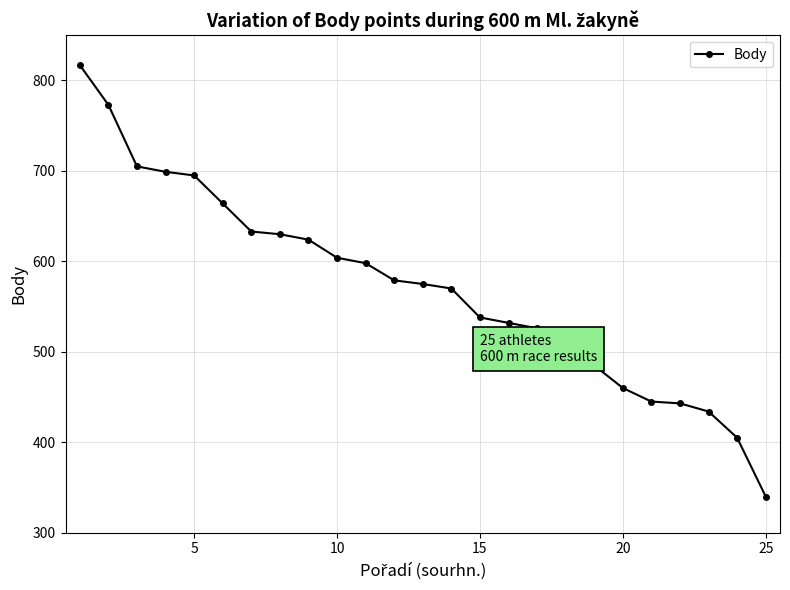

What is the minimum value shown in the chart?

340